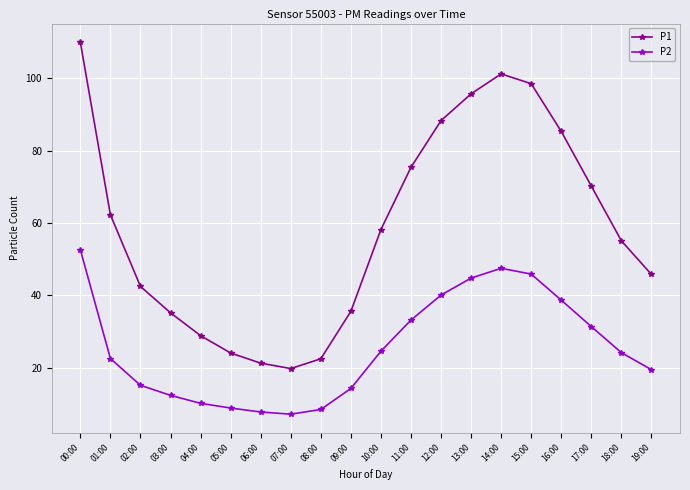

What is the sum of the P2 values at 11:00 and 08:00?

41.7